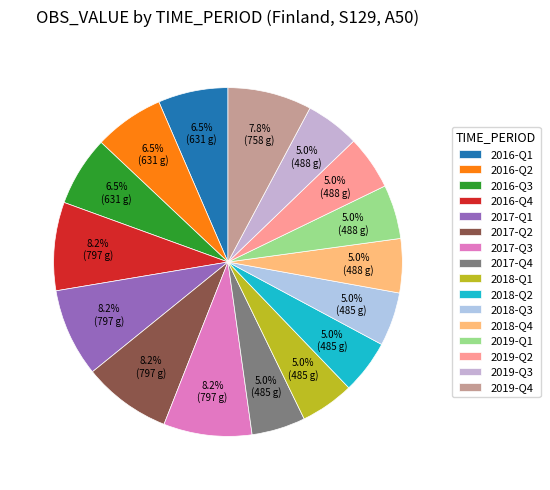

To the nearest percent, what is the difference between the largest and smallest slice percentages?

3%